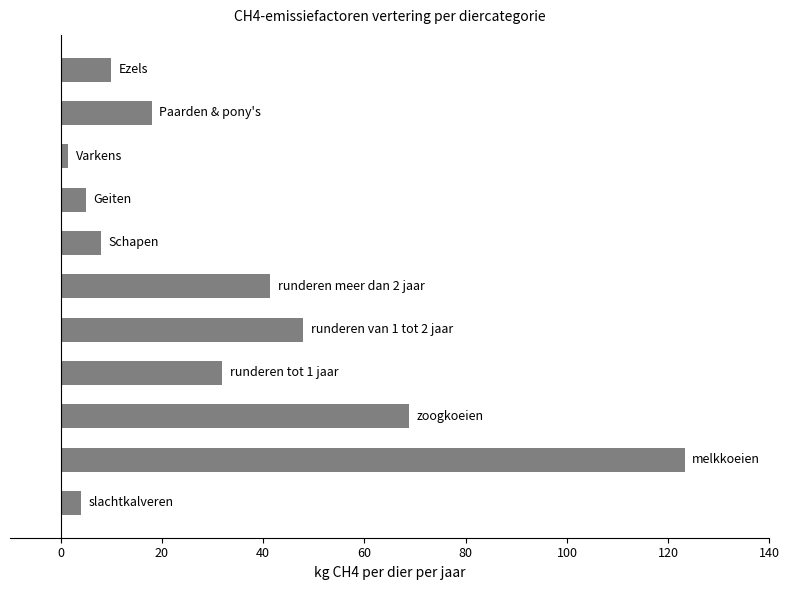

What is the sum of all values?

359.8